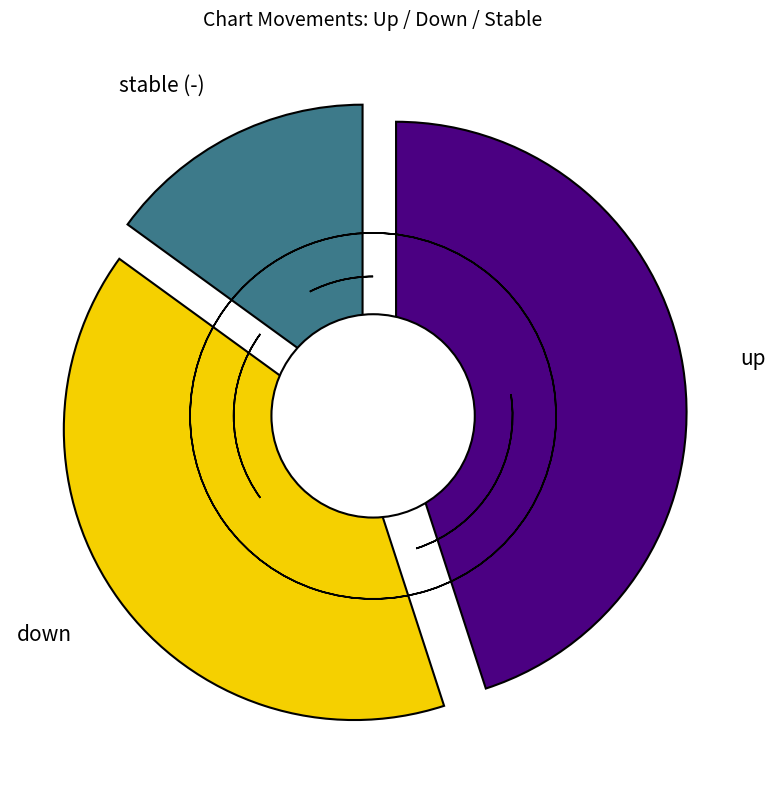

What is the change in value from up to -?

-30